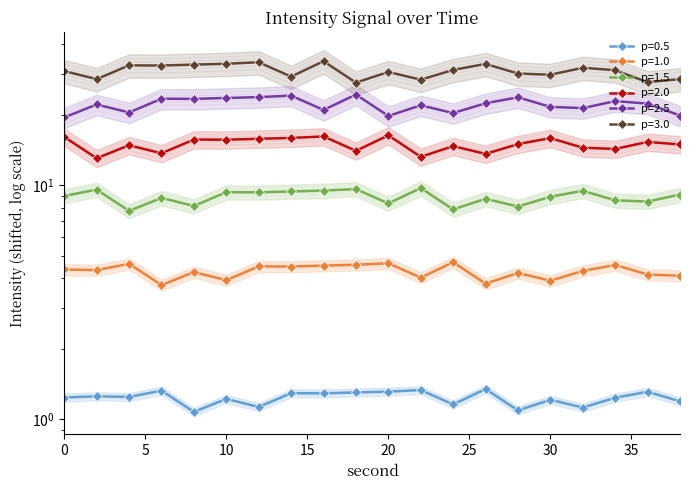

What are all the series names shown in the legend?

p=0.5, p=1.0, p=1.5, p=2.0, p=2.5, p=3.0